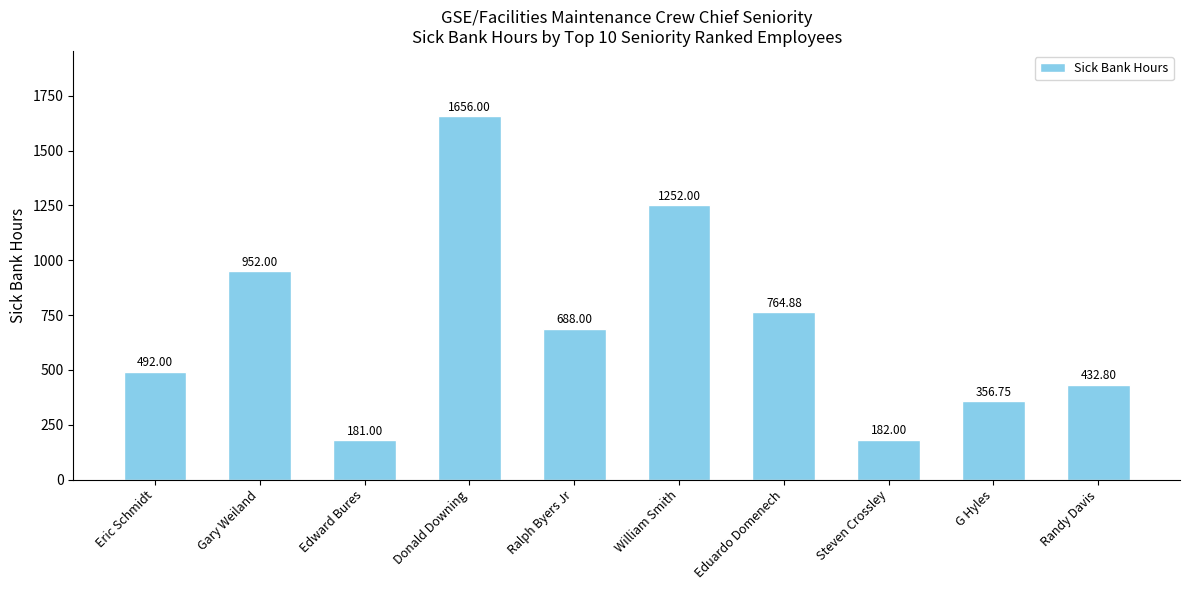

True or false: the data shows 577.5 at G Hyles.

False